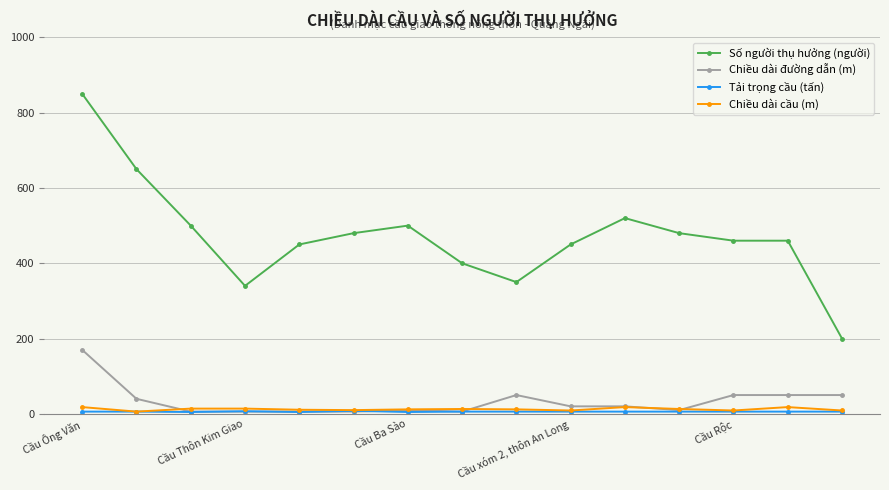

What is the maximum value shown in the chart?

850